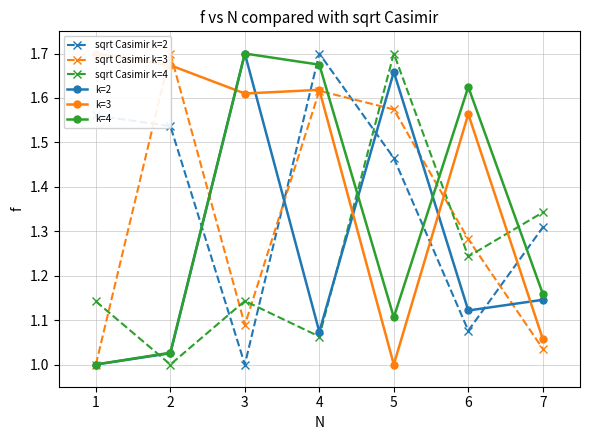

How many lines are shown in the chart?

6